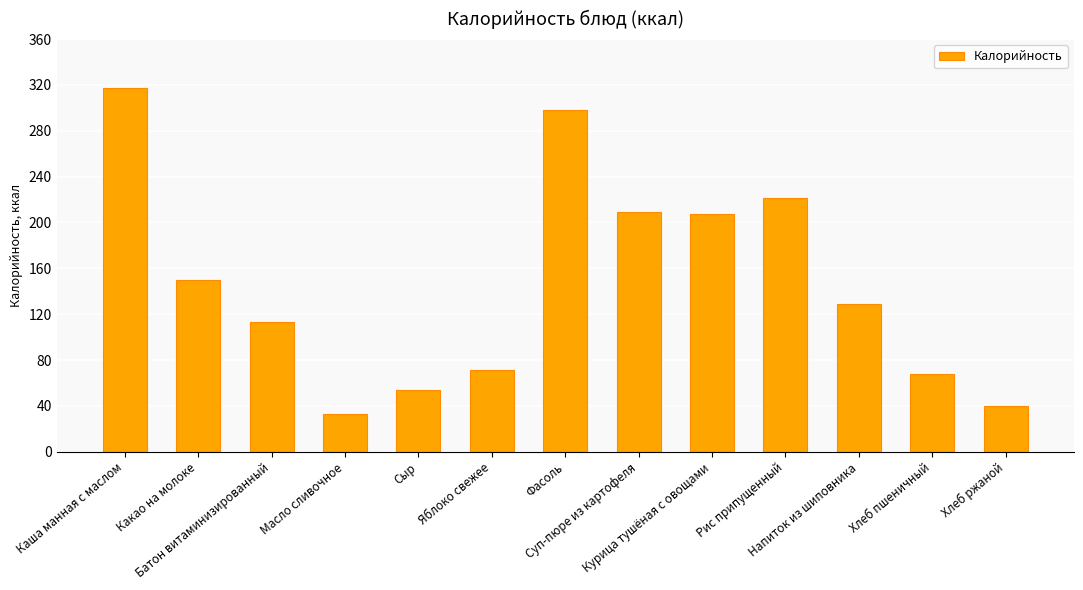

What is the change in value from Суп-пюре из картофеля to Хлеб пшеничный?

-141.3